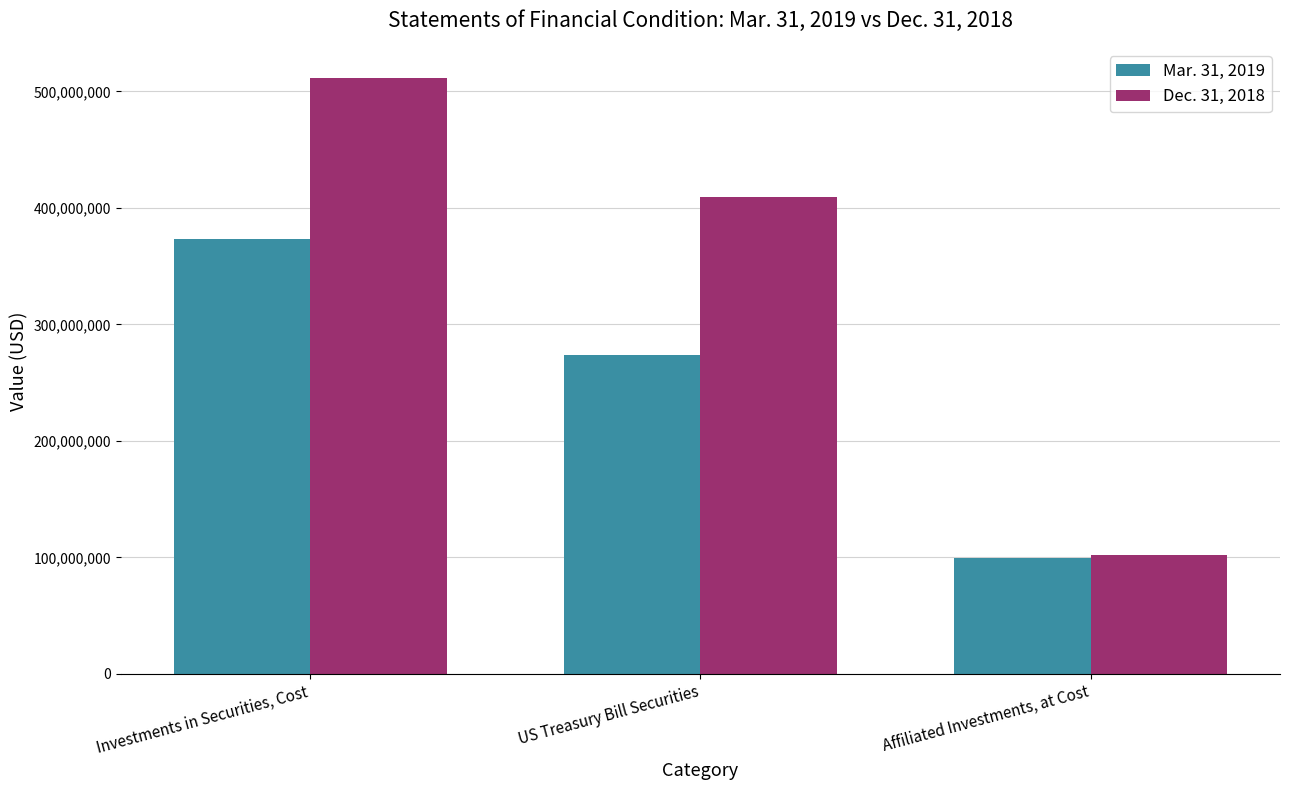

What is the difference between the maximum and second lowest values in the Mar. 31, 2019 series?

99409937